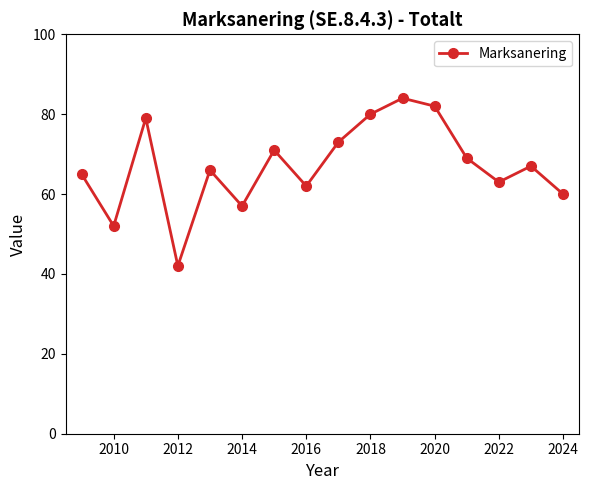

How many interior local valleys (lower than both neighbors) does the data have?

5